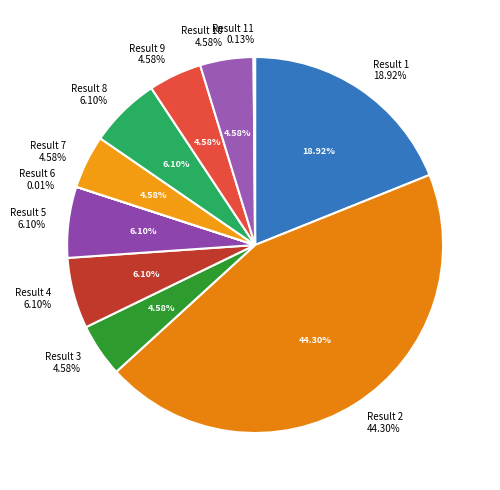

Is 7 the majority of the pie?

No